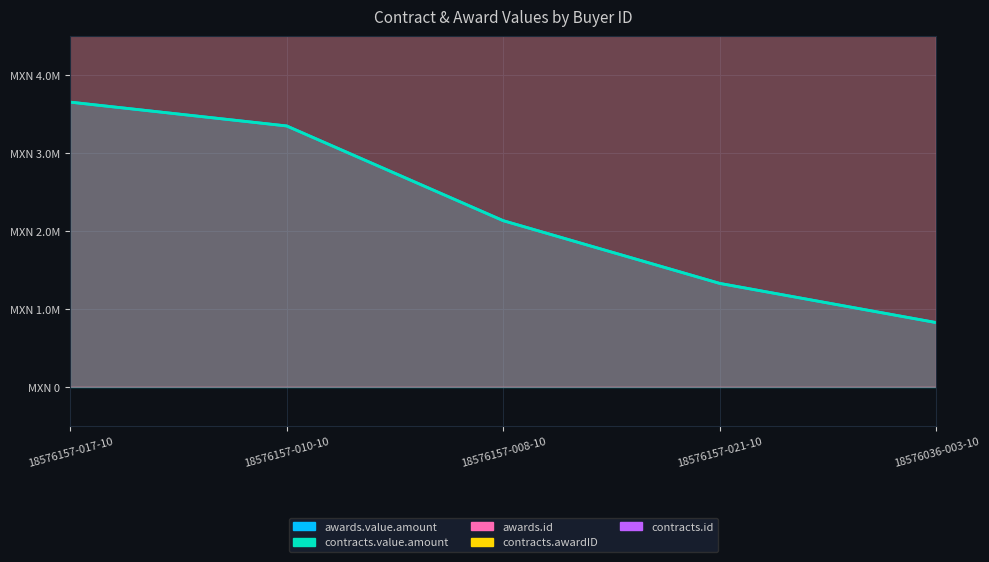

At which label is awards.id closest to 4500346018?

18576157-010-10